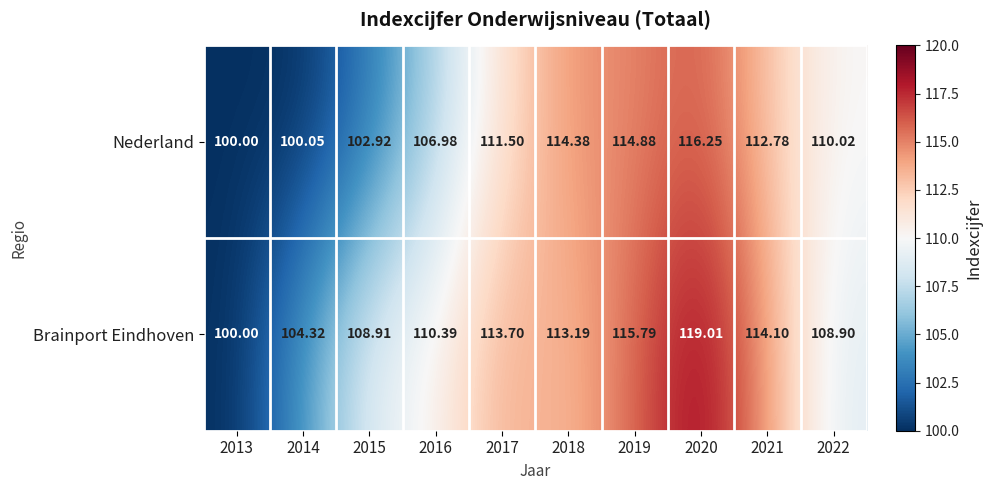

Is the value of Brainport Eindhoven at 2016 greater than the value of Nederland at 2019?

No